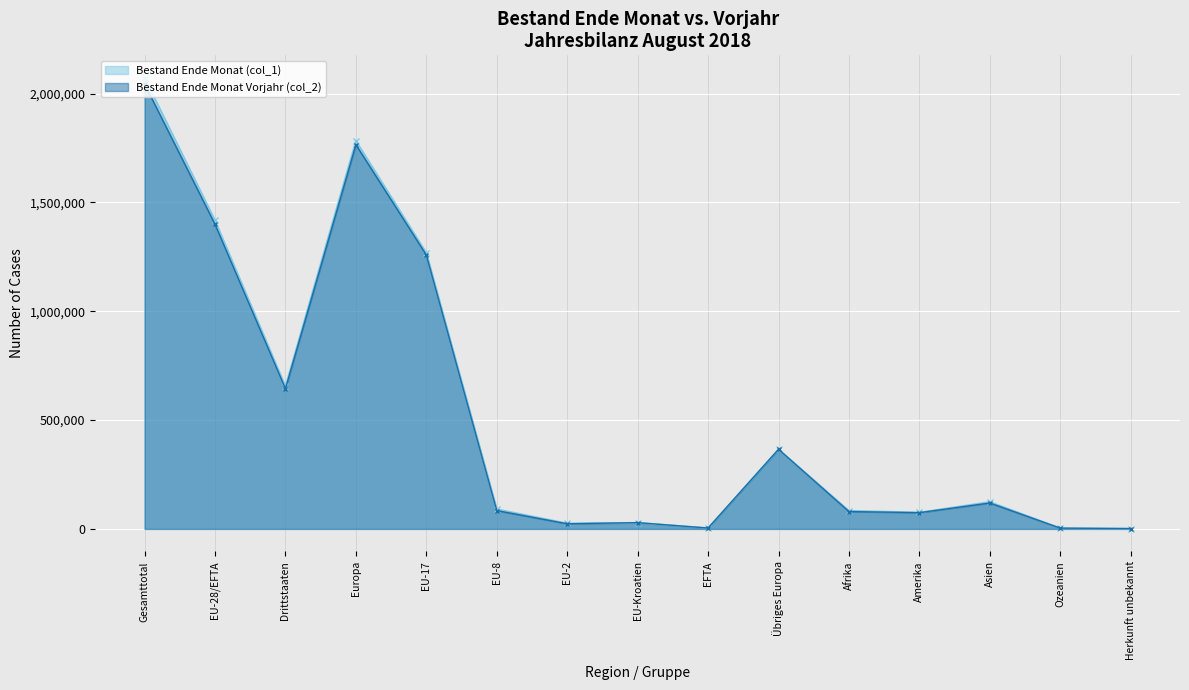

How many data points in Bestand Ende Monat (col_1) are above 90730?

7